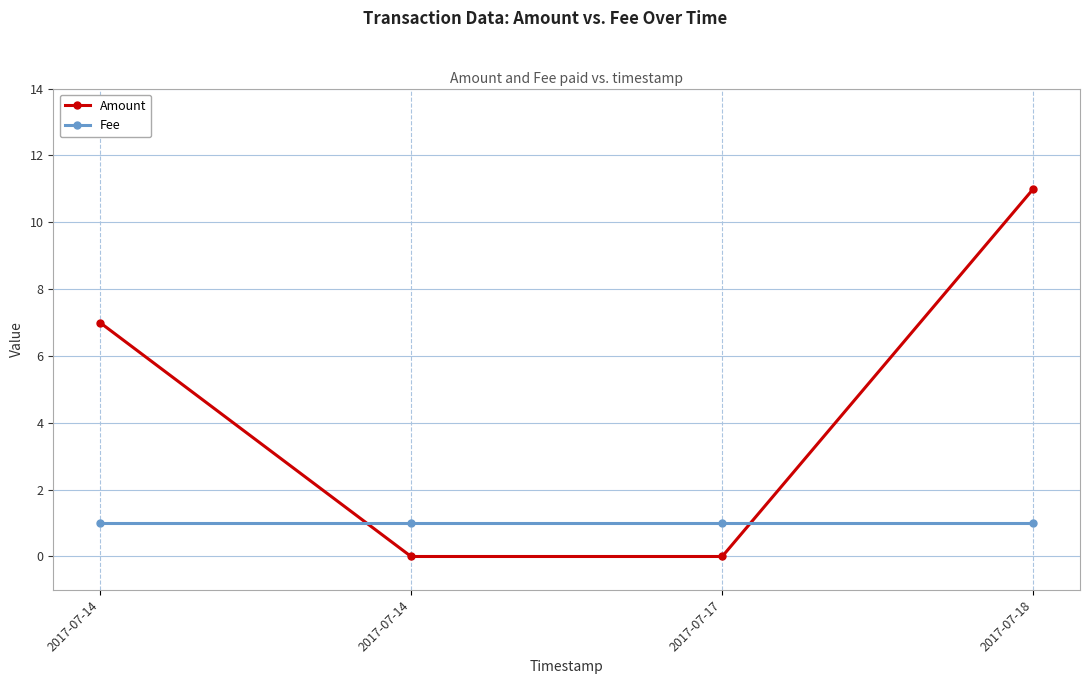

Reading left to right, transcribe all the data shown in this chart.

Amount: 7	0	0	11
Fee: 1	1	1	1